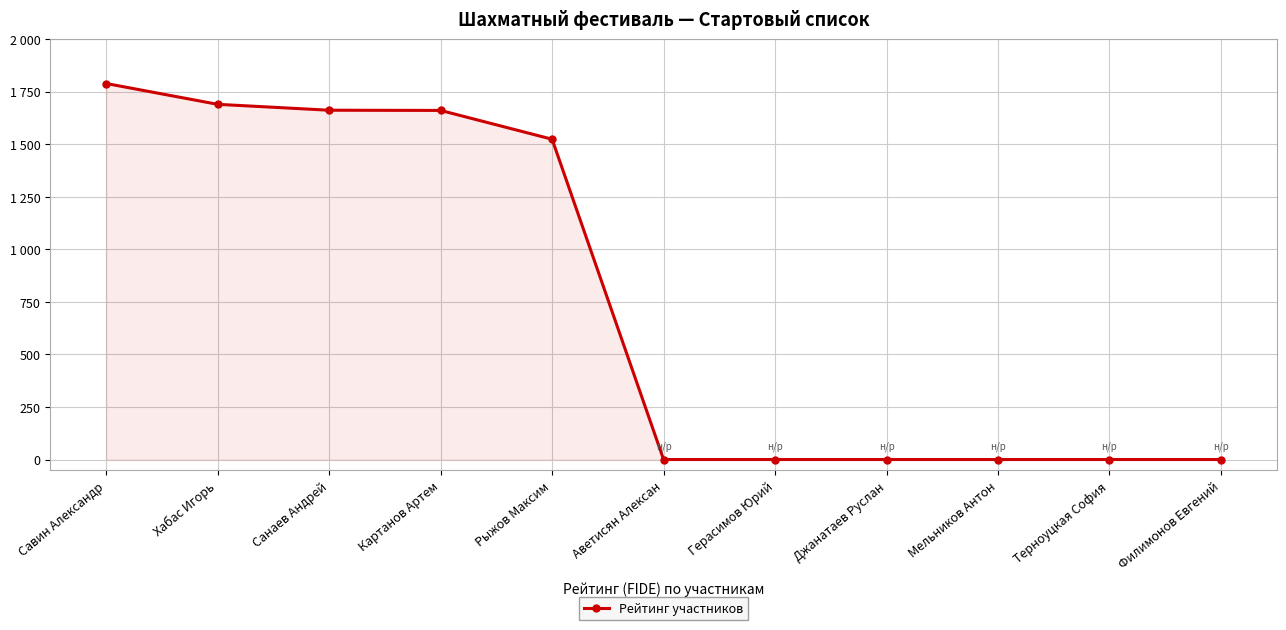

The value at Рыжов Максим is 1523. True or false?

True